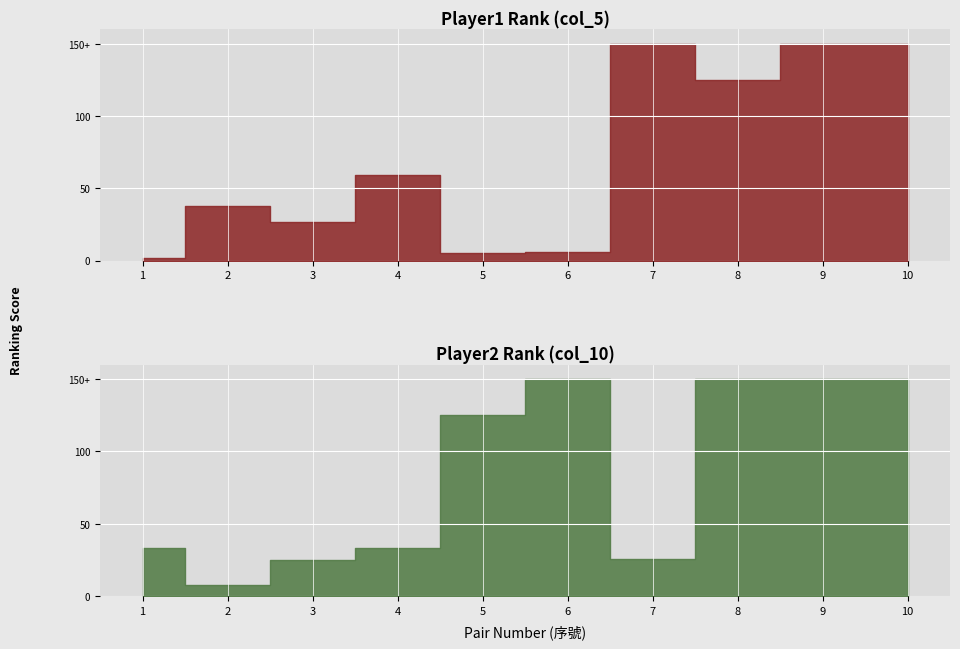

Read the Player2 Rank (col_10) value at 4.

33